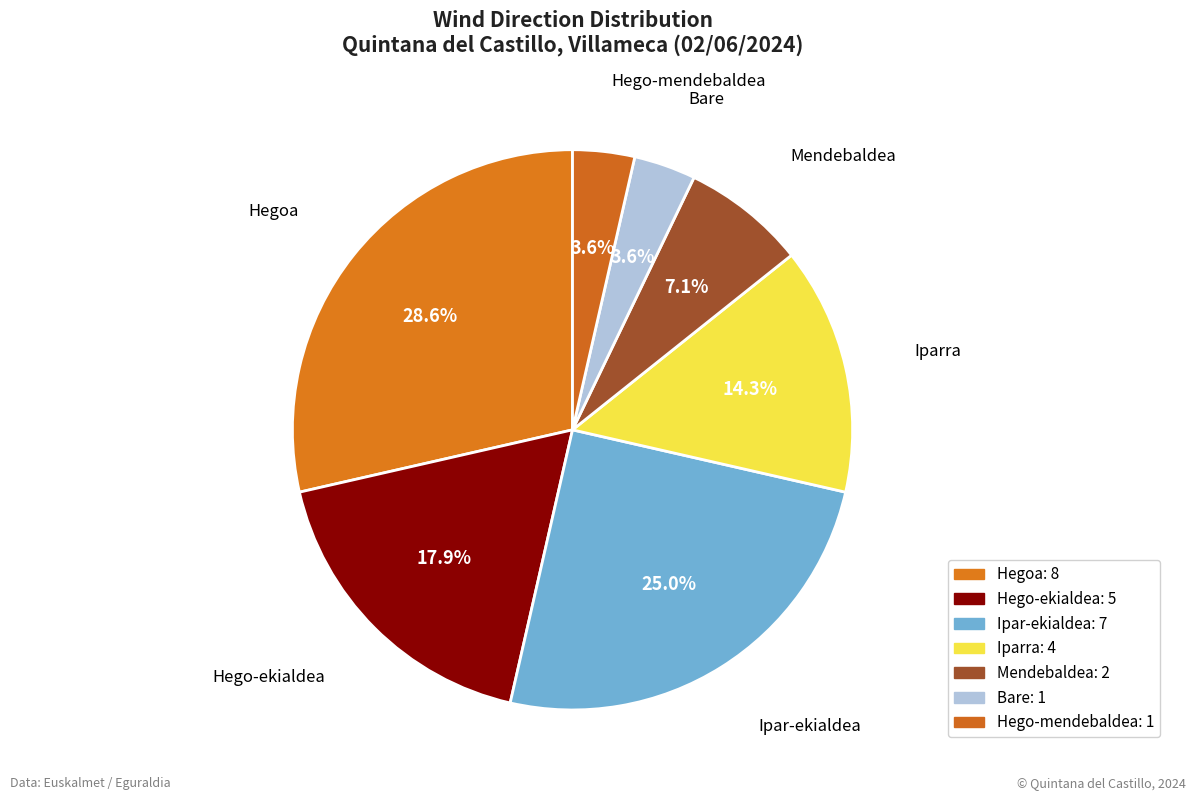

How many slices are in this pie chart?

7